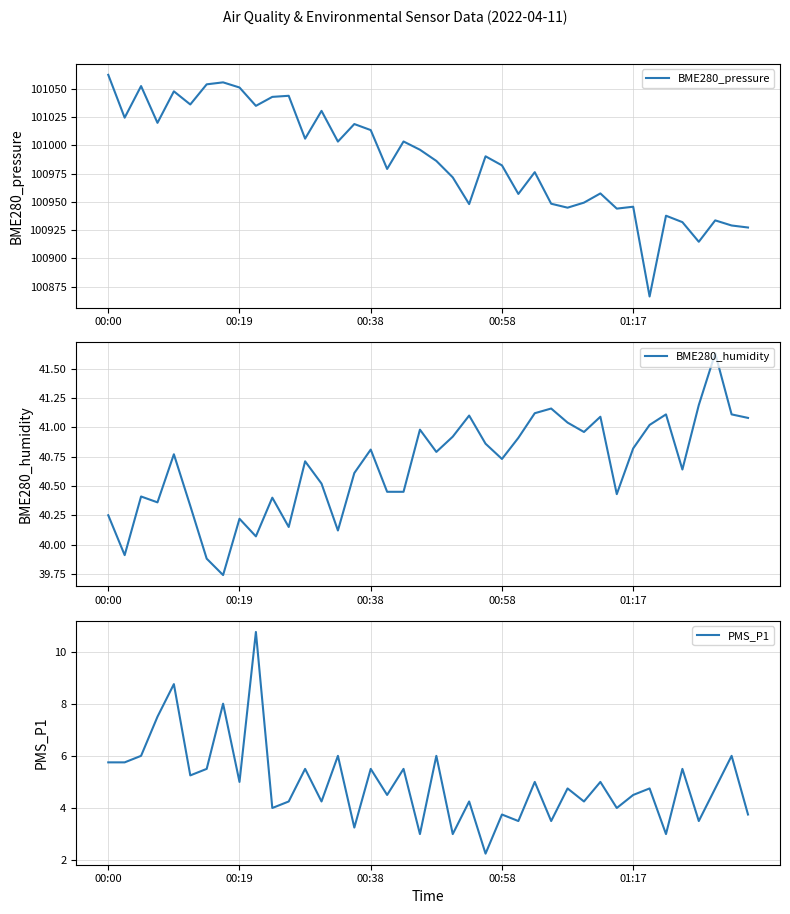

Is it true that BME280_pressure equals 100982.3 at 00:58?

True